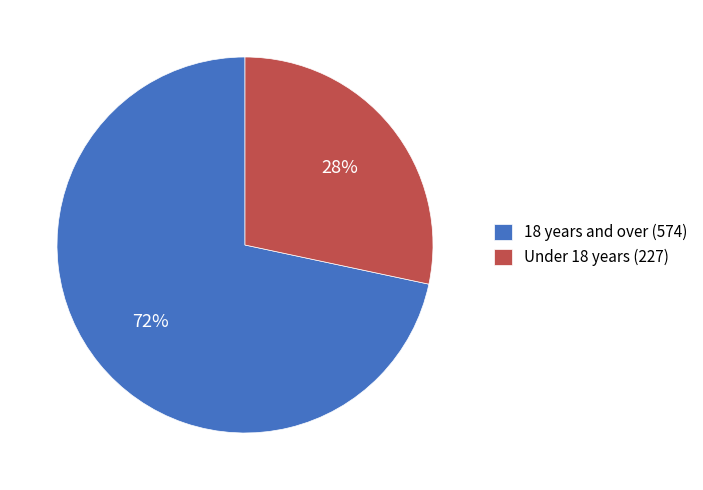

True or false: Under 18 years accounts for 28% of the total.

True